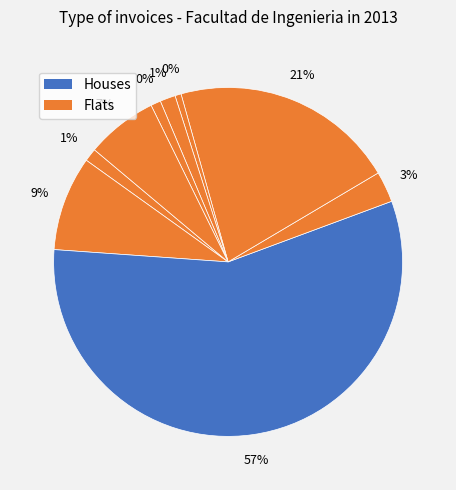

Is it true that 001-001-0005388 is 9% of the pie?

False